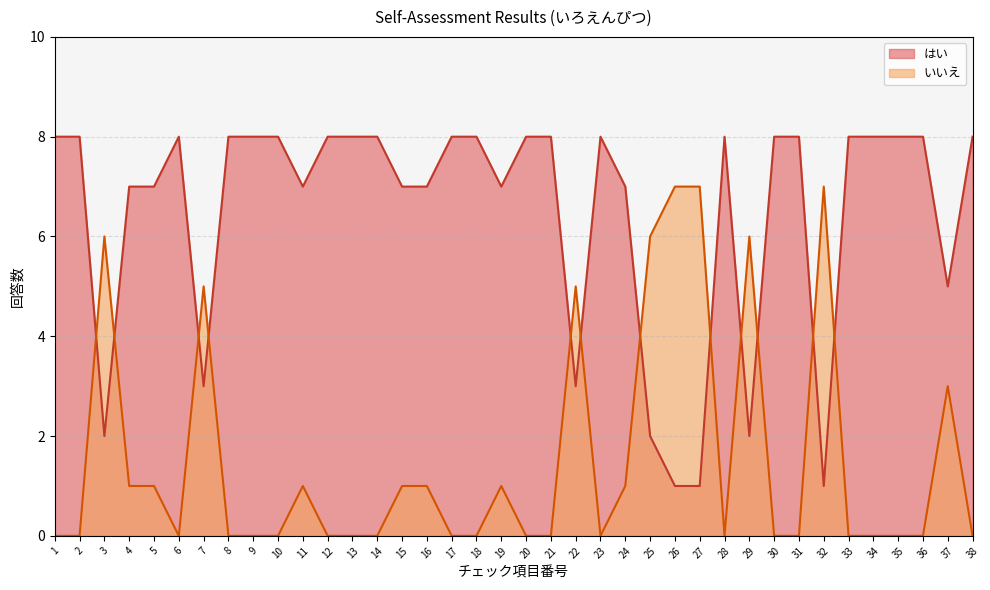

In いいえ, how many points are higher than both neighbors (excluding endpoints)?

8